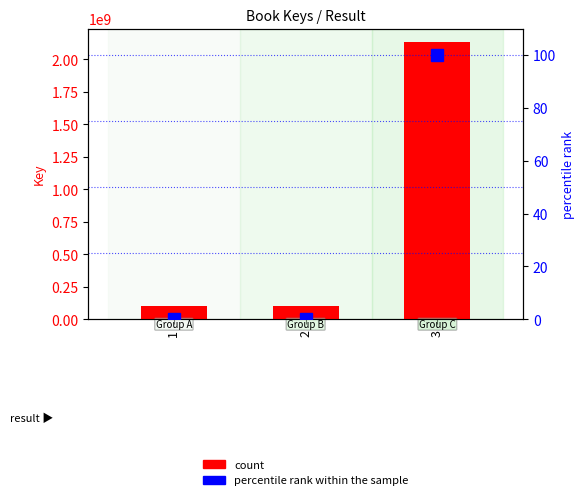

Does the chart contain stacked bars?

No